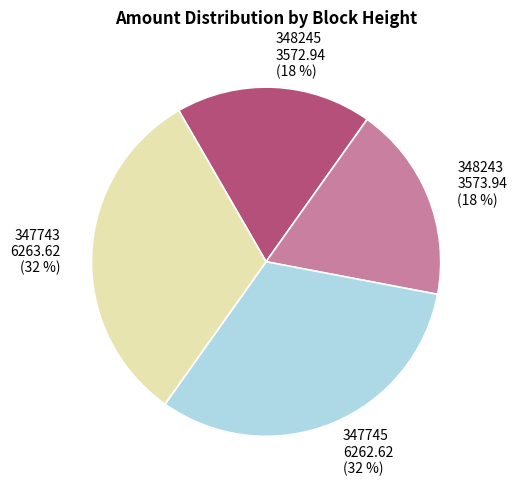

To the nearest percent, what is the combined percentage of 347745 and 347743?

64%